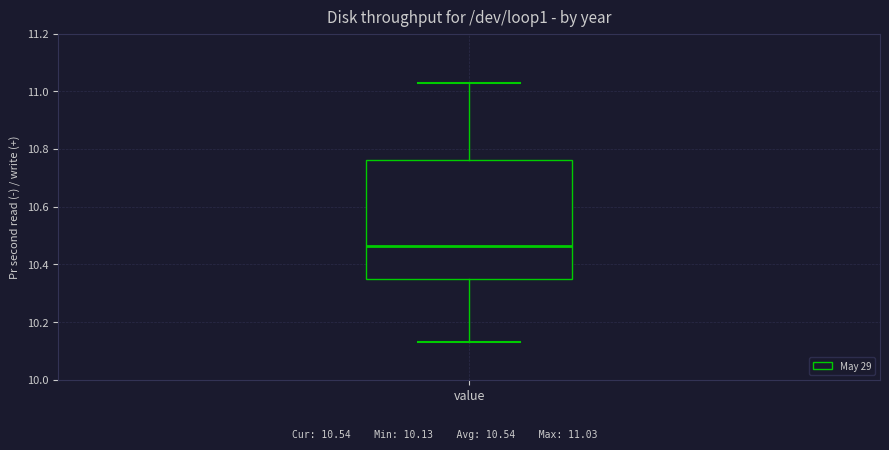

Transcribe this box plot: give where the median line is, the range the box spans, and where the two whiskers end, as read against the y-axis. The values are not printed on the chart, so give them approximately, as read against the axis.

median 10.46, box 10.36 to 10.76, whiskers 10.14 to 11.04